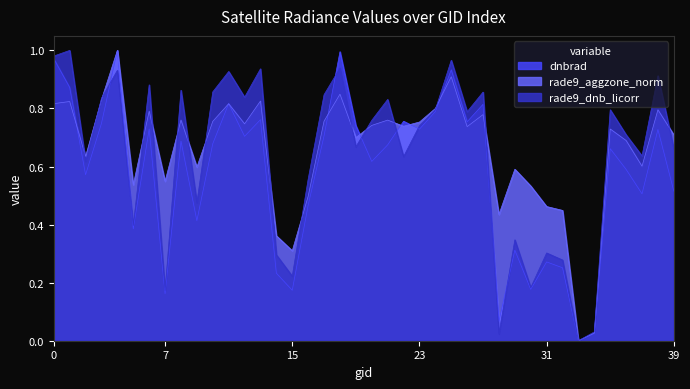

List the series in order of their peak value, lowest first.

dnbrad, rade9_aggzone_norm, rade9_dnb_licorr